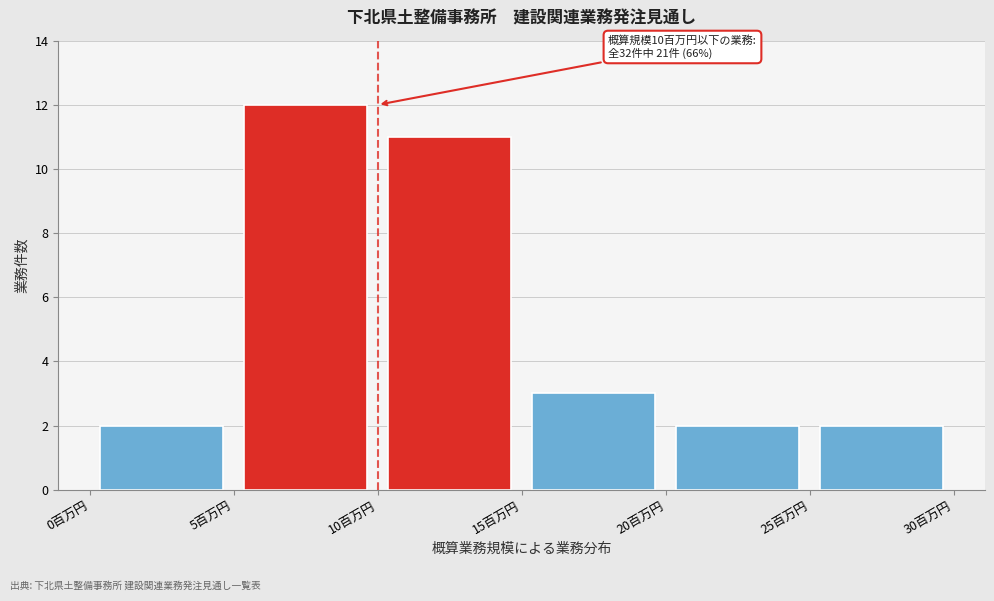

Which range on the x-axis has the tallest bar?

5 to 10